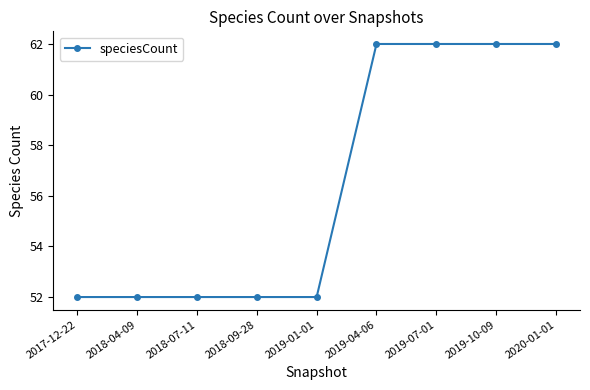

Between 2018-09-28 and 2019-04-06, which is larger?

2019-04-06